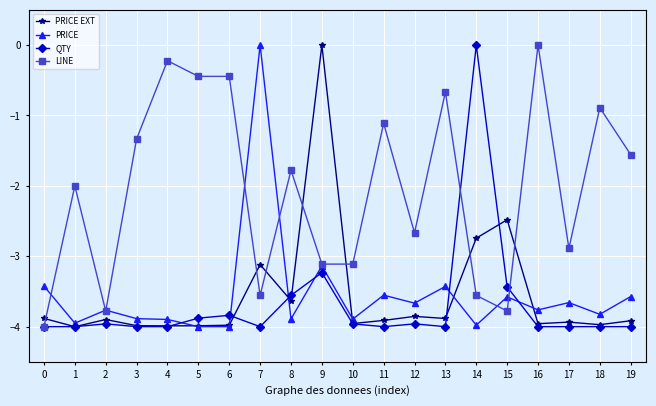

After their last crossing, which series has the higher values: PRICE or QTY?

PRICE